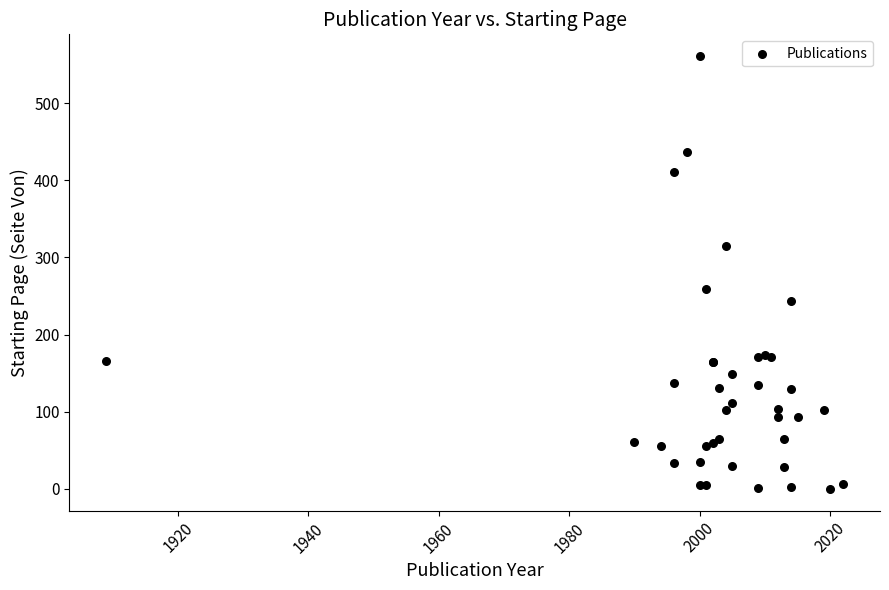

What Y value in the scatter plot is closest to 280?

259